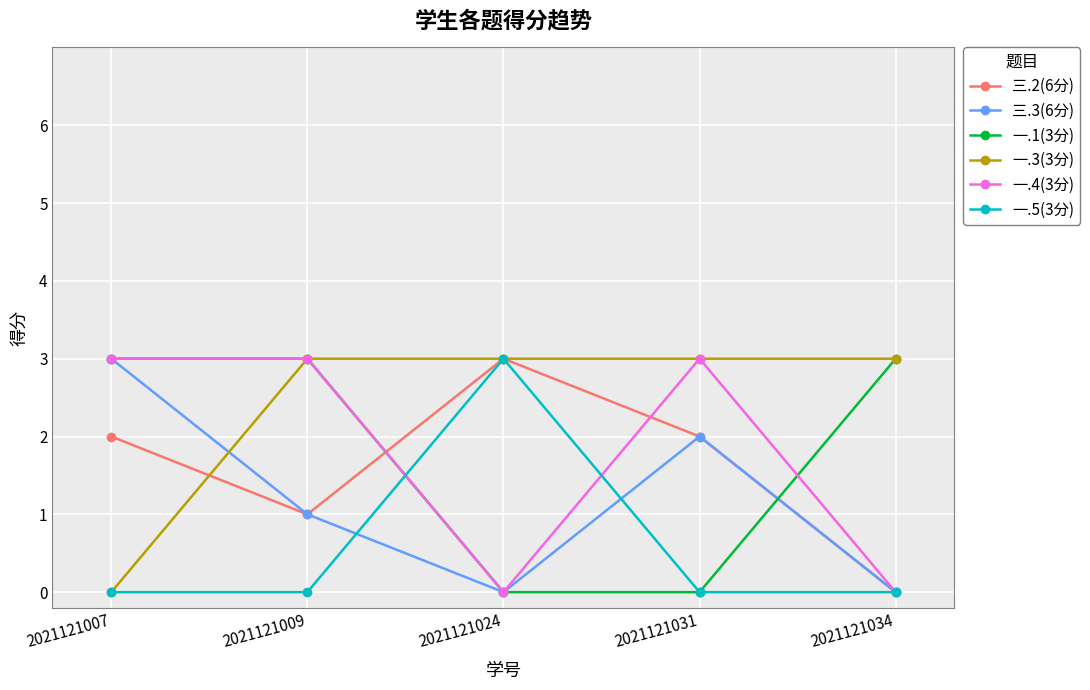

How many values in 三.2(6分) are above zero?

4